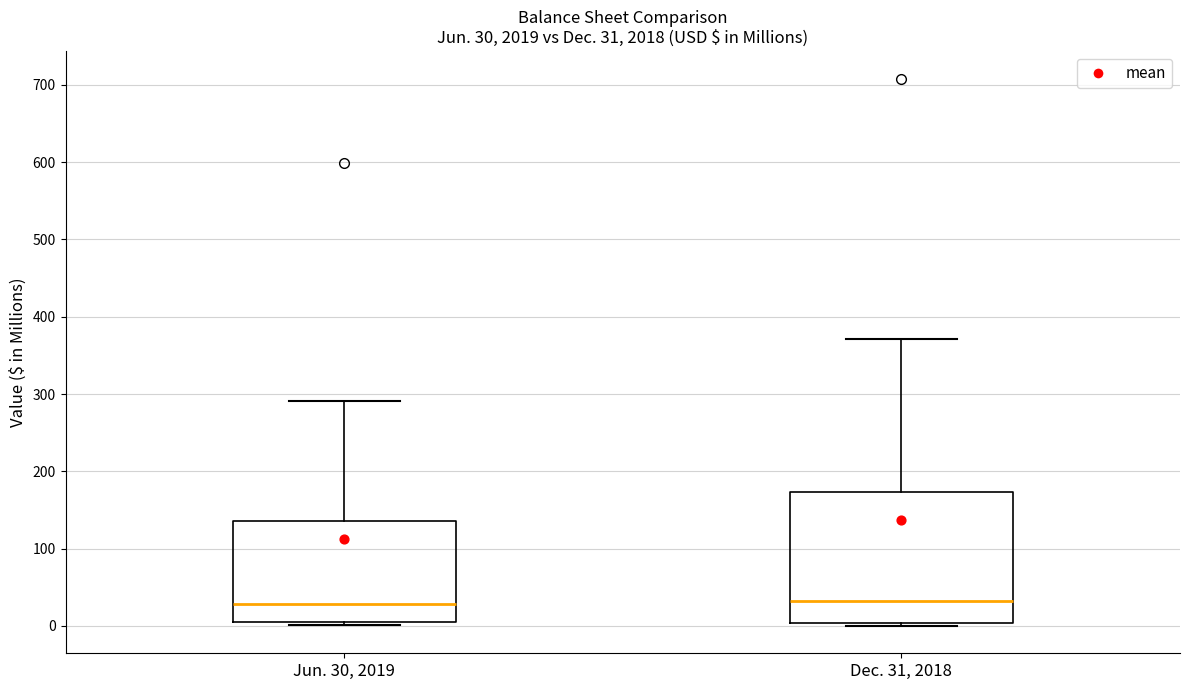

Comparing the boxes themselves (not the whiskers), which one is the tallest?

Dec. 31, 2018